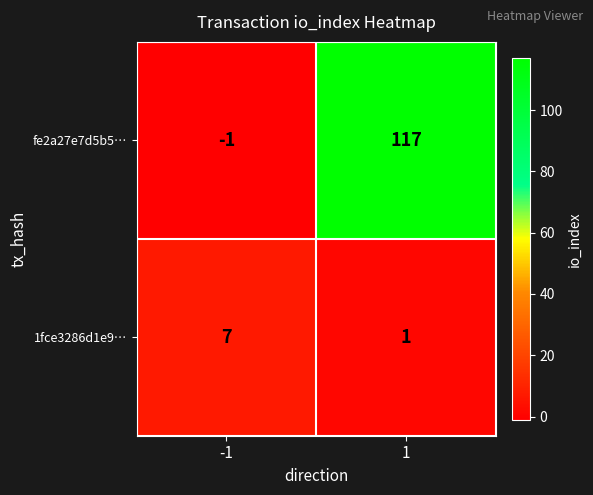

Which series has the largest range (max minus min)?

fe2a27e7d5b5…